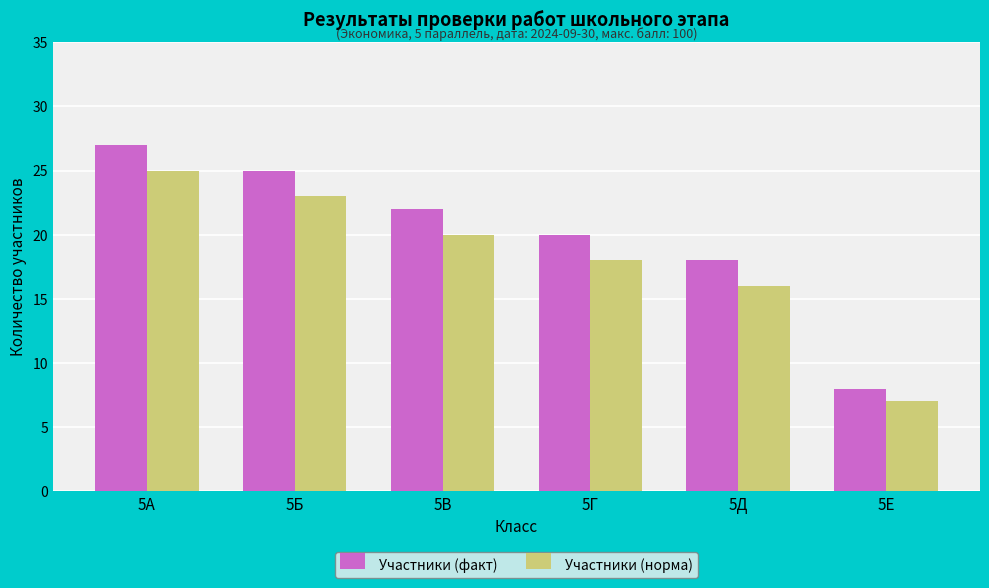

What is the average value of the Участники (факт) series?

20